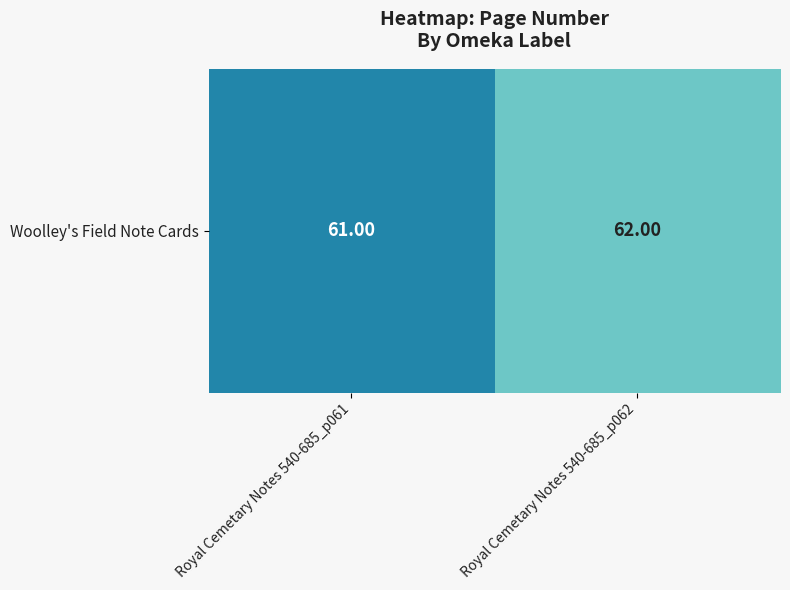

Which category has the lowest value across all series?

Royal Cemetary Notes 540-685_p061